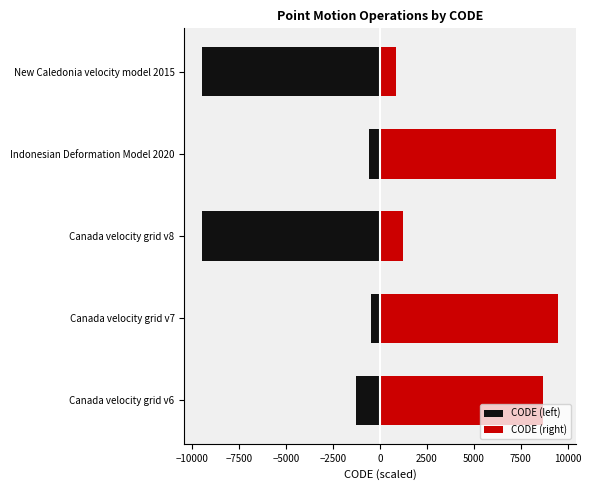

What is the difference between the maximum and minimum values in the CODE (right) series?

8643